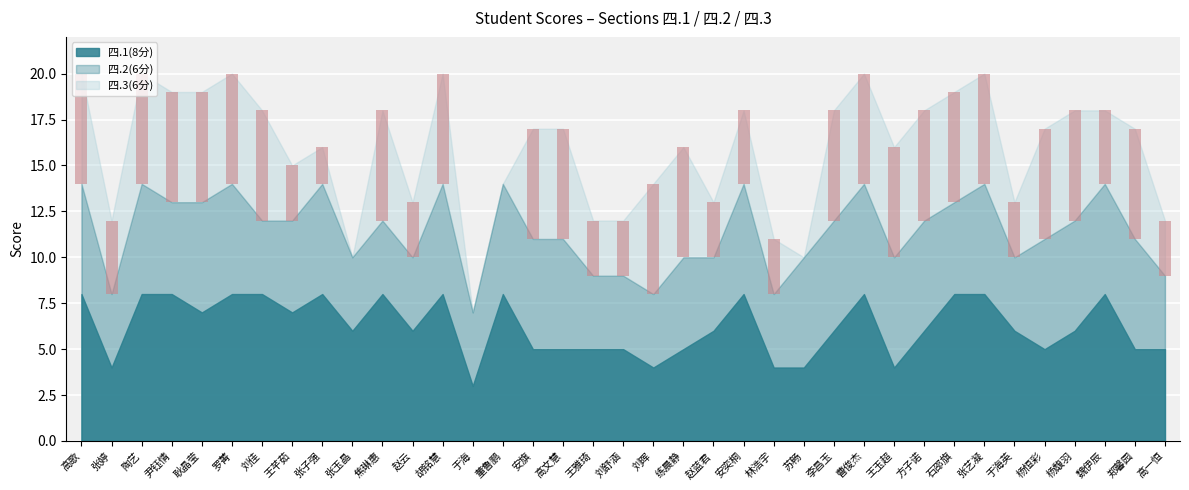

What is the difference between the maximum and minimum values in the 四.2(6分) series?

2